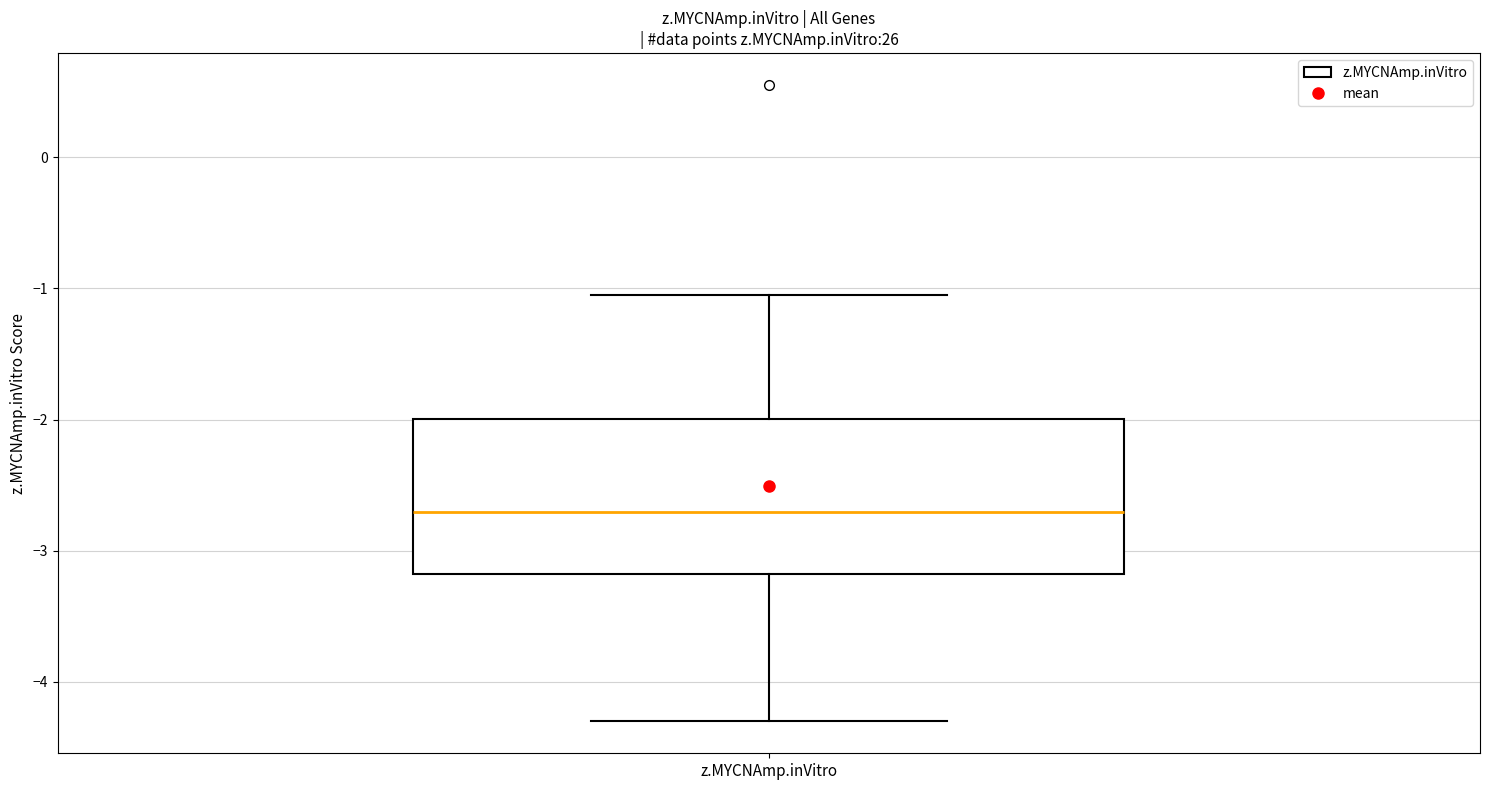

Transcribe this box plot: give where the median line is, the range the box spans, and where the two whiskers end, as read against the y-axis. The values are not printed on the chart, so give them approximately, as read against the axis.

median -2.7, box -3.2 to -2.0, whiskers -4.3 to -1.1